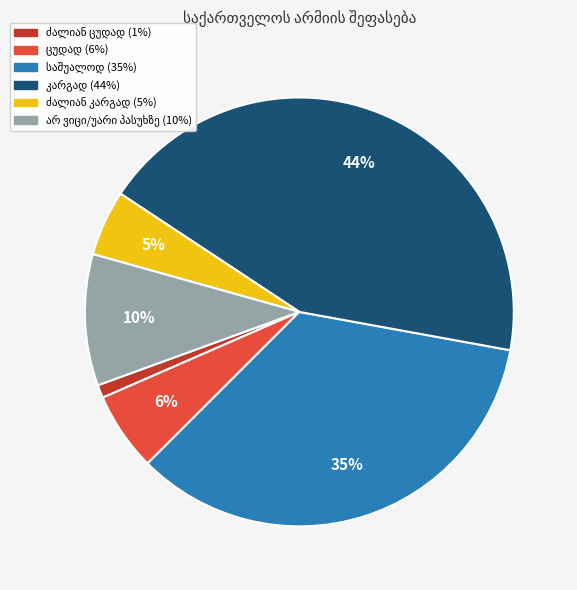

Is there any slice that represents more than half of the pie?

No